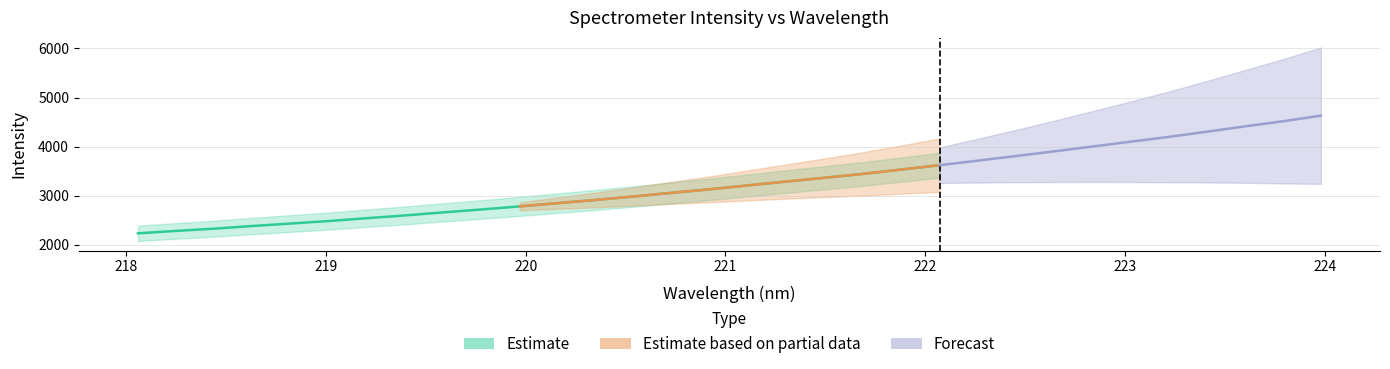

What is the change in value from 222.8355 to 223.9802?

+628.7